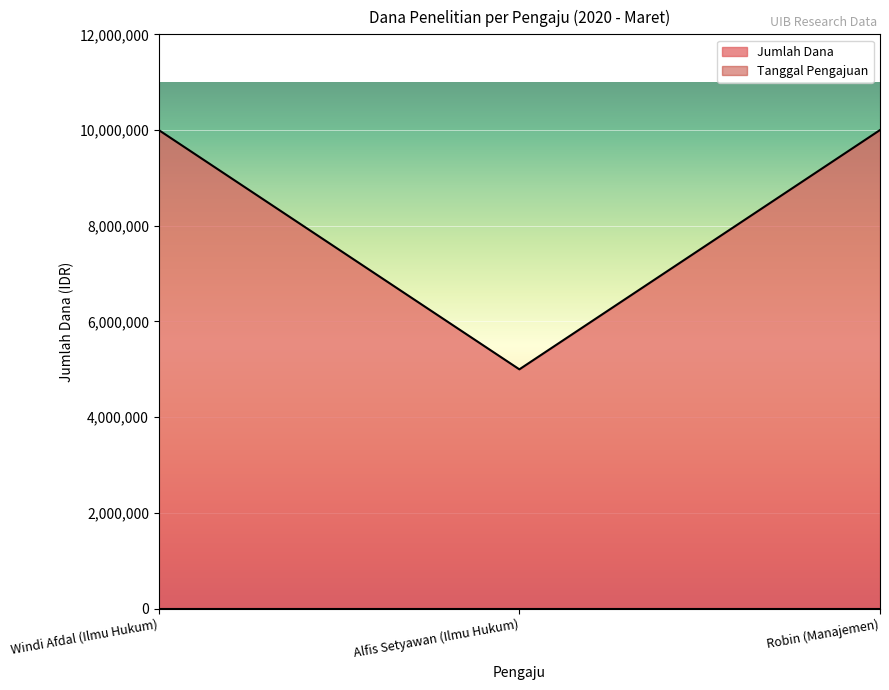

What is the minimum value shown in the chart?

1